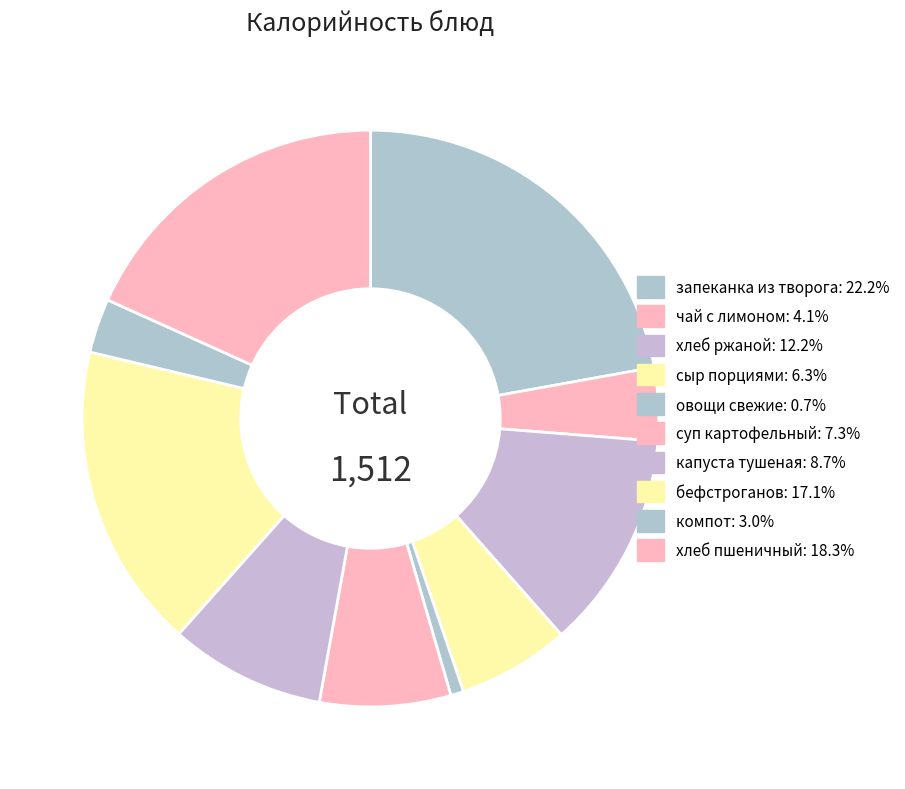

Count the number of slices in the pie.

10